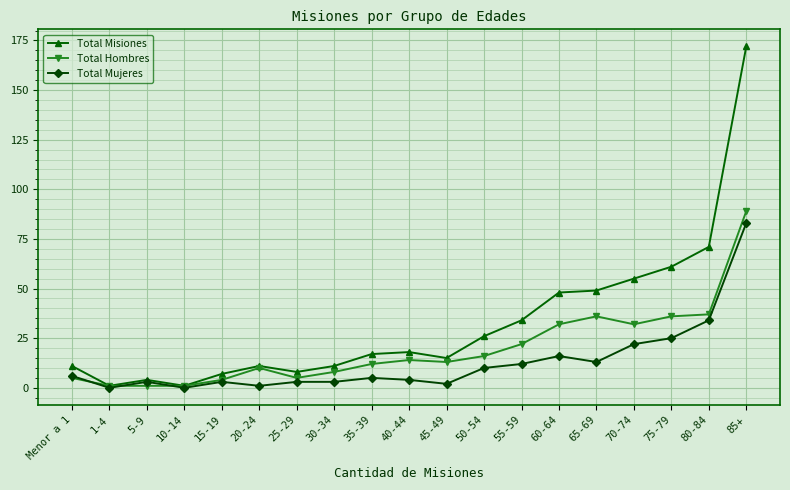

Reading left to right, transcribe all the data shown in this chart.

Total Misiones: 11	1	4	1	7	11	8	11	17	18	15	26	34	48	49	55	61	71	172
Total Hombres: 5	1	1	1	4	10	5	8	12	14	13	16	22	32	36	32	36	37	89
Total Mujeres: 6	0	3	0	3	1	3	3	5	4	2	10	12	16	13	22	25	34	83